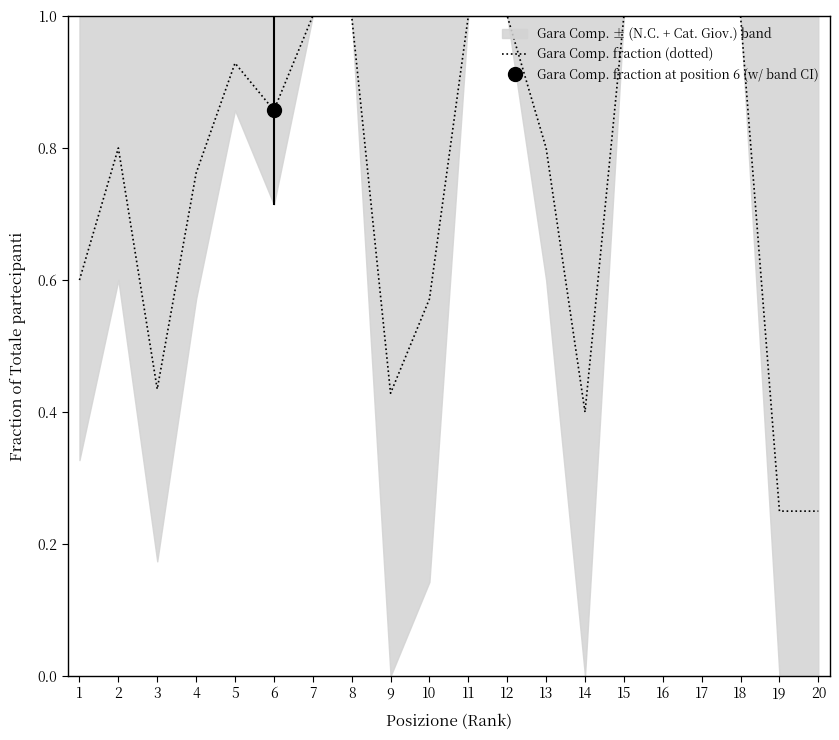

Reading left to right, what are all the values shown in this chart?

1=0.6	2=0.8	3=0.4	4=0.8	5=0.9	6=0.9	7=1.0	8=1.0	9=0.4	10=0.6	11=1.0	12=1.0	13=0.8	14=0.4	15=1.0	16=1.0	17=1.0	18=1.0	19=0.2	20=0.2